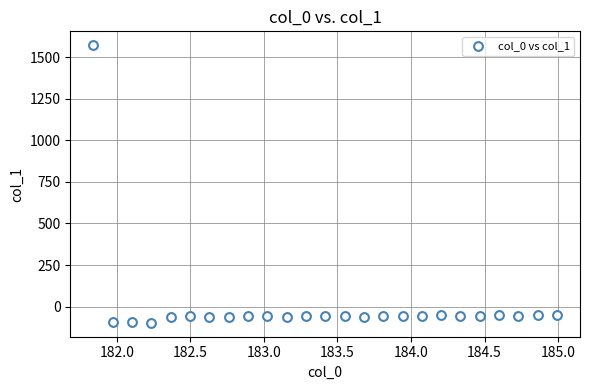

What is the range of X values (max minus min)?

3.1